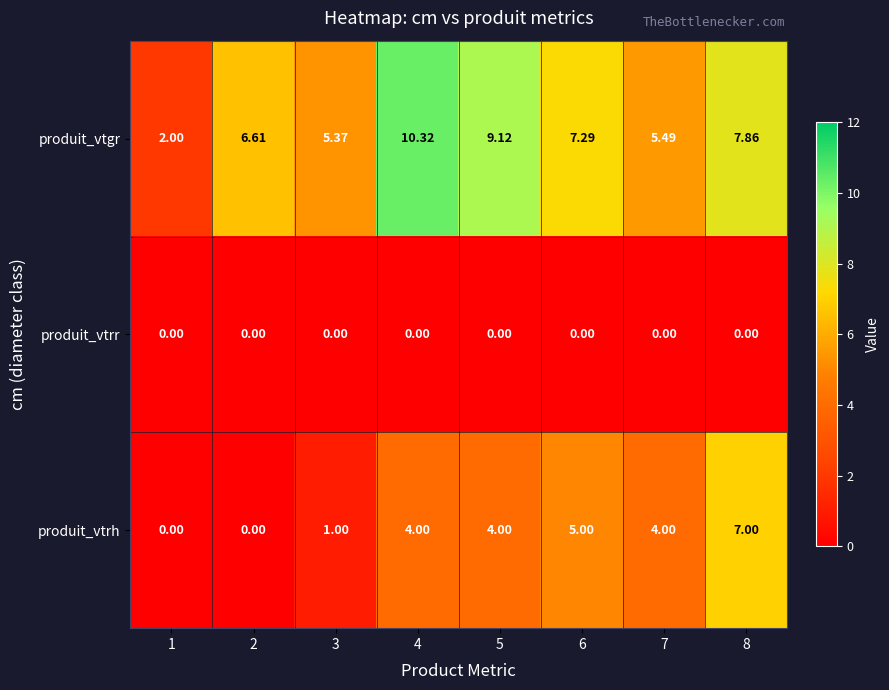

Rank the series at 5 from lowest to highest value.

produit_vtrr, produit_vtrh, produit_vtgr